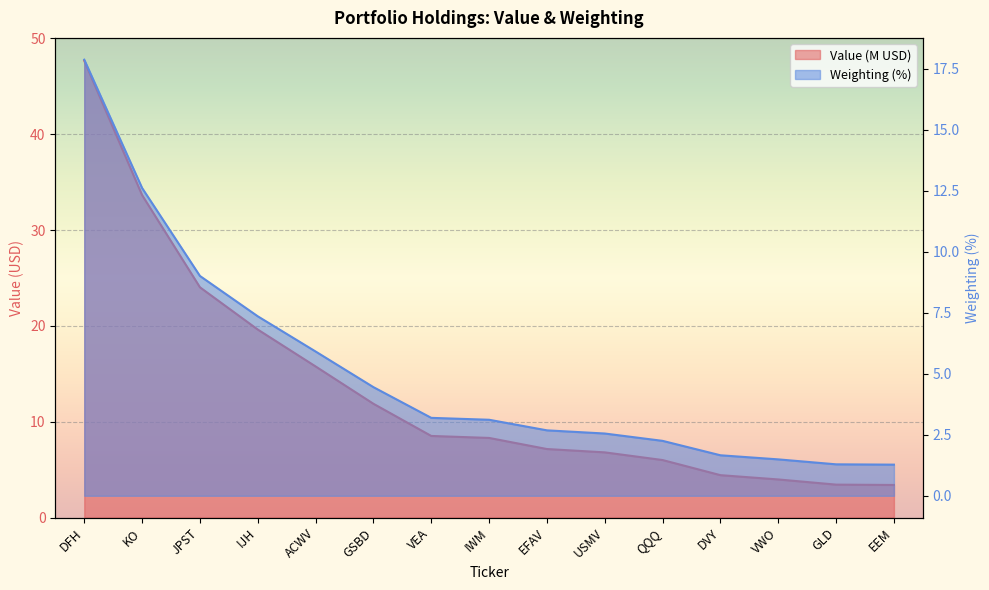

True or false: Weighting and Value cross at least once.

False